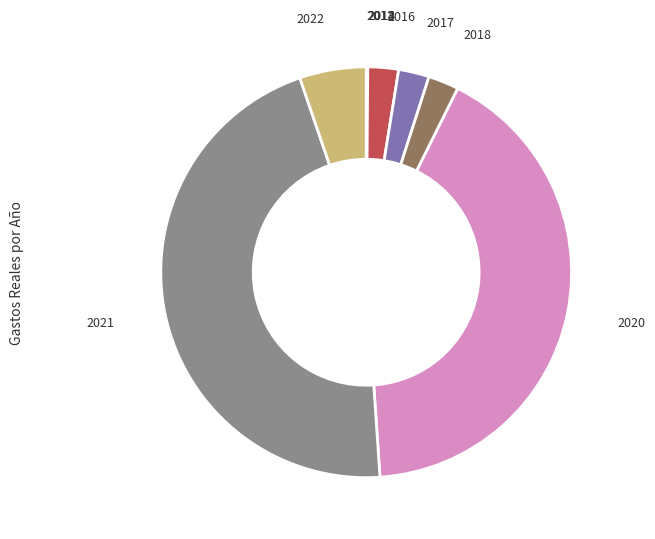

Is there a majority slice in this chart?

No